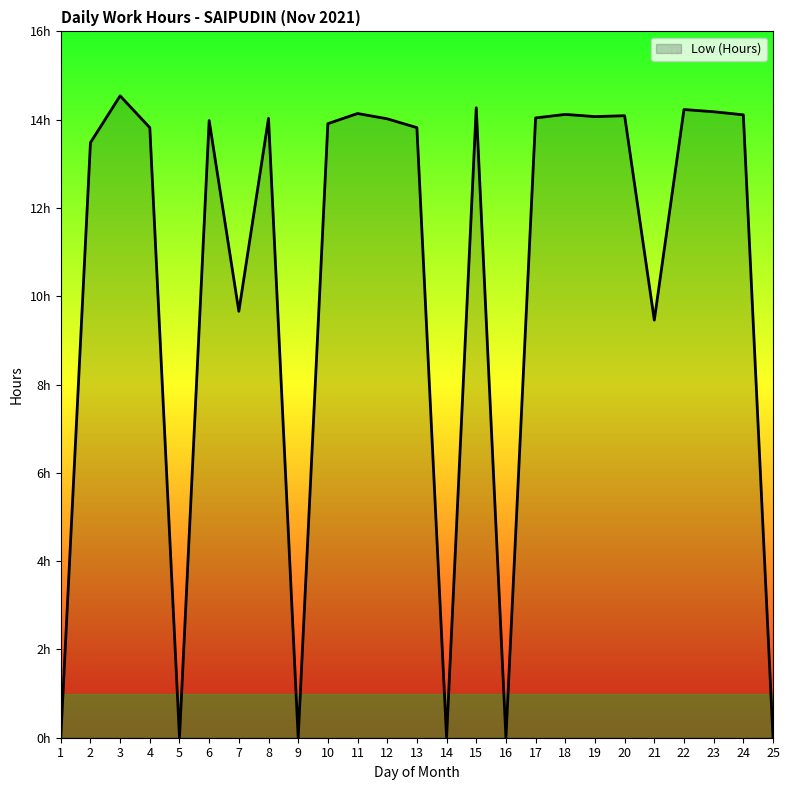

What is the value of the 13th point from the left?

13.8